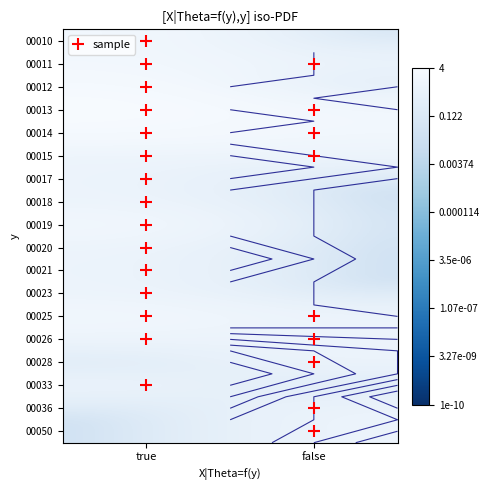

What is the total value across all series at true?

26.0